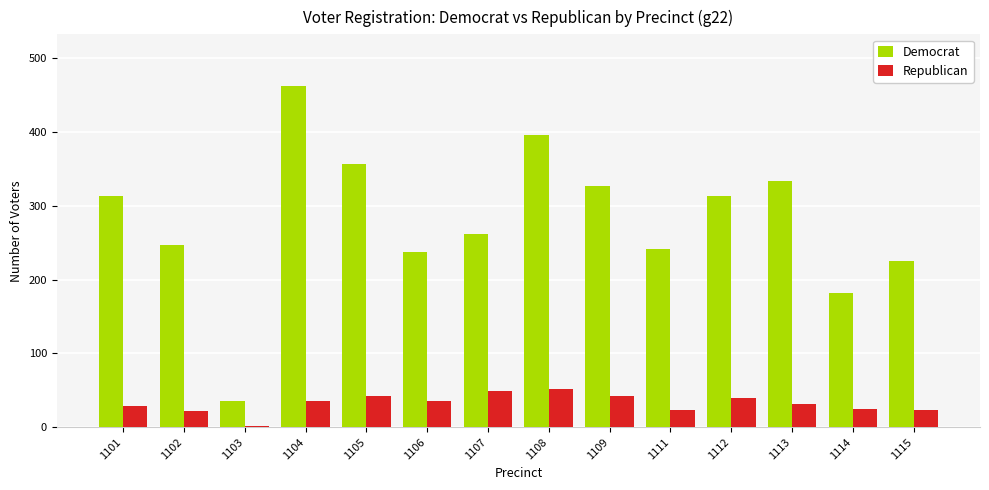

At how many categories does at least one series exceed 408?

1